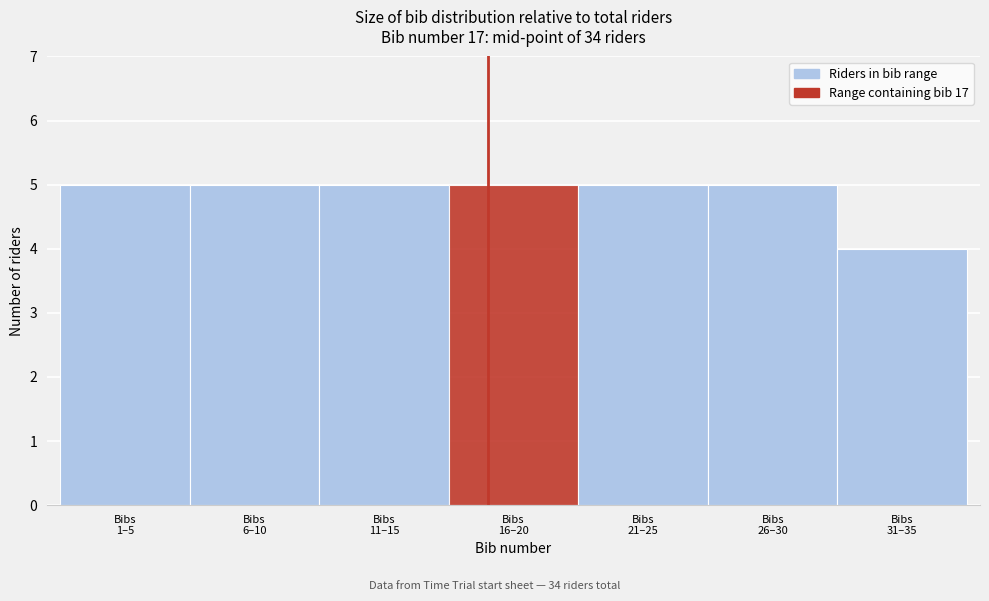

Reading left to right, extract all data points from this chart.

5	5	5	5	5	5	4